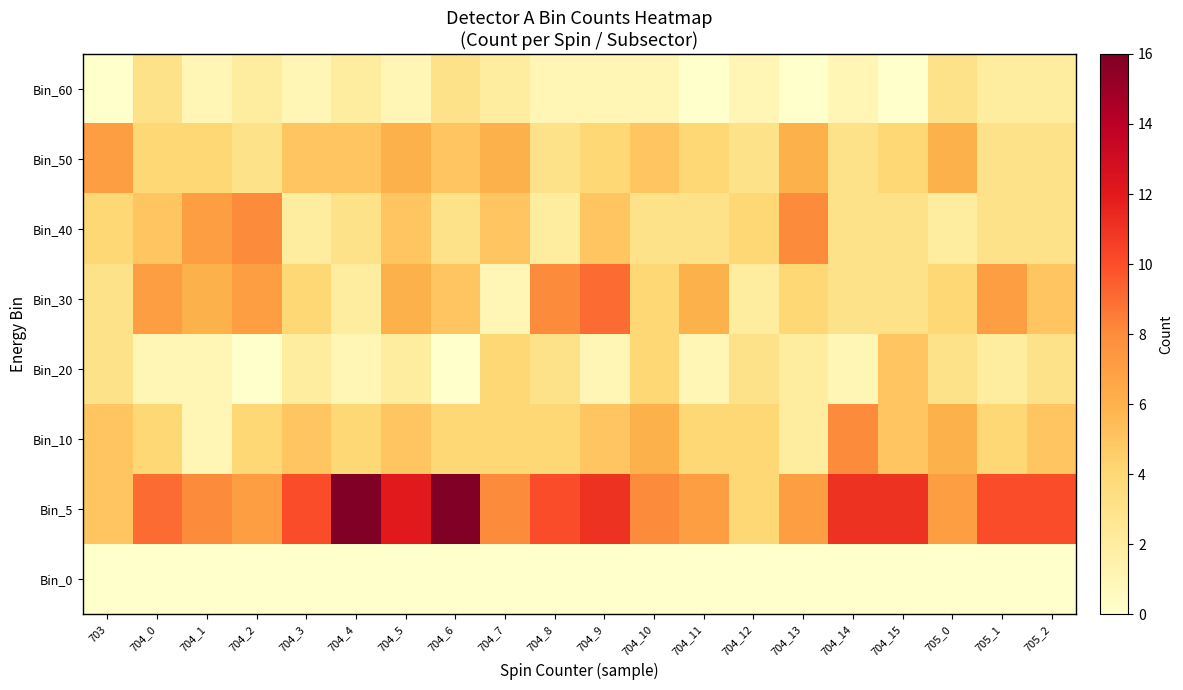

Which has a higher value, 704_7 or 704_2?

704_7